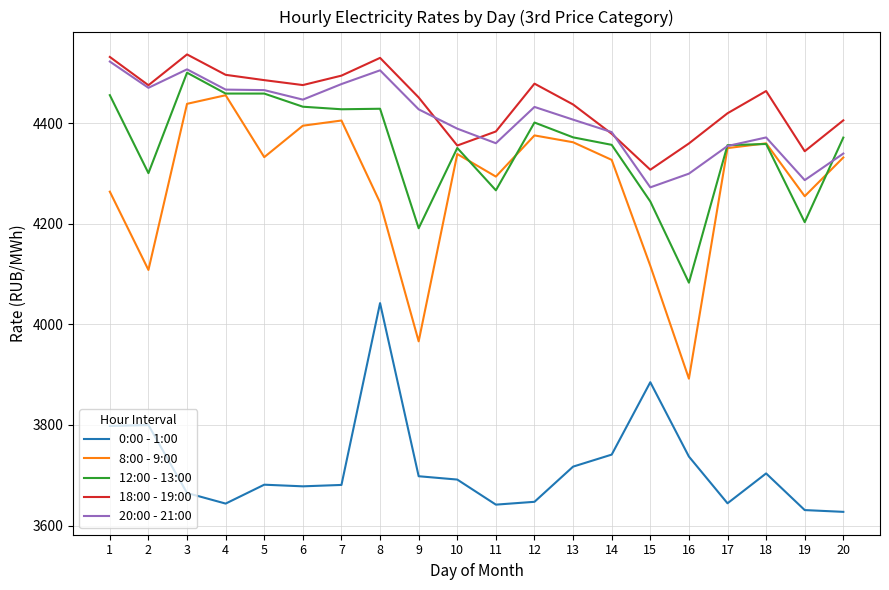

What is the sum of all 8:00 - 9:00 values?

85605.6